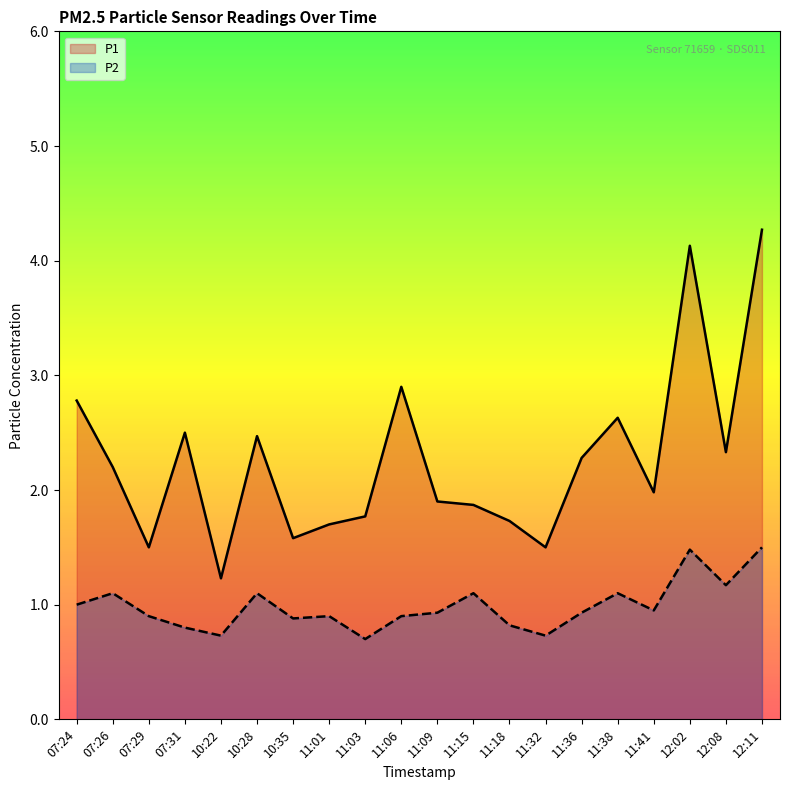

At which category does the chart reach its peak across all series?

12:11